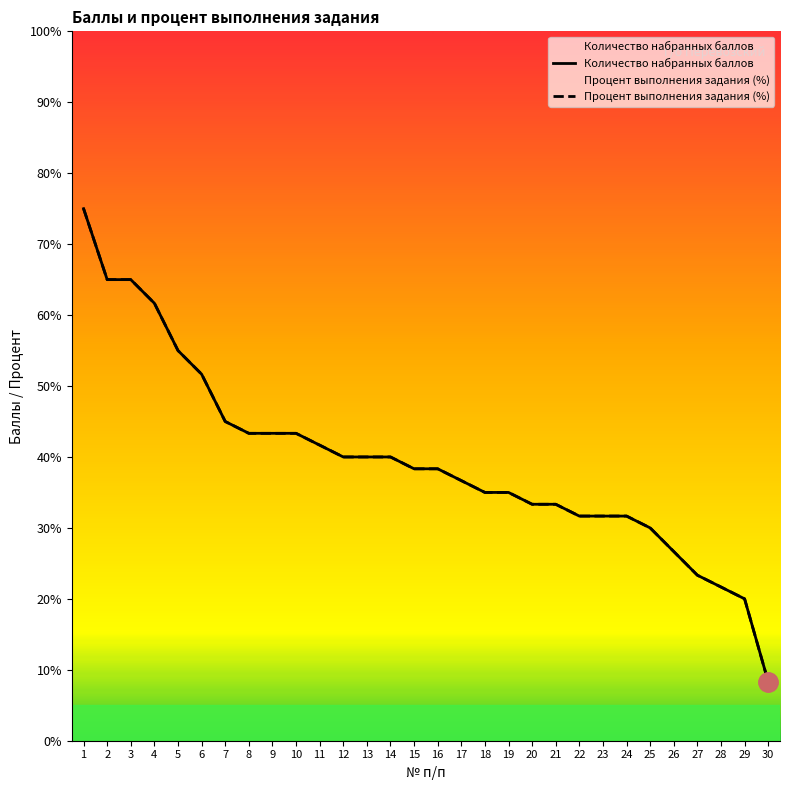

Is it true that Количество набранных баллов equals 35.0 at 19?

True